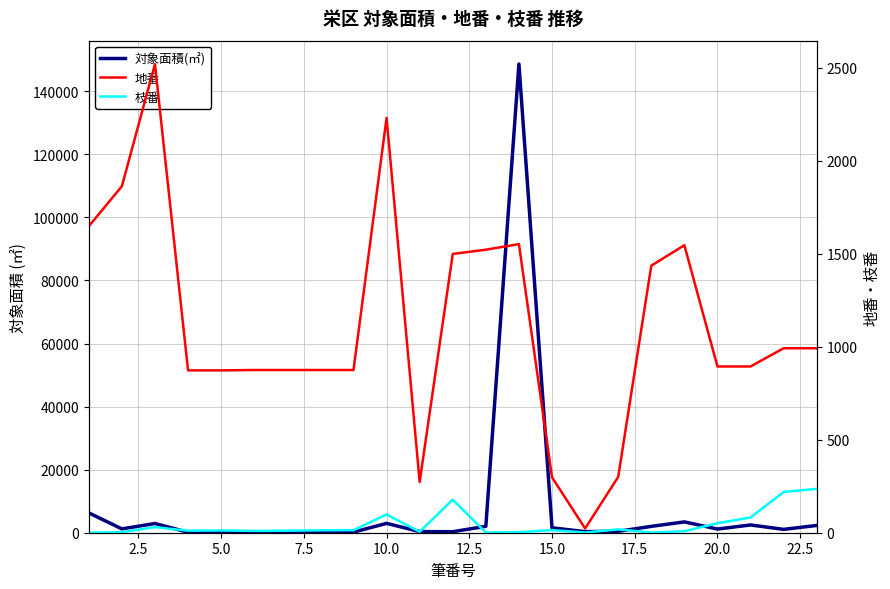

How many lines are shown in the chart?

3